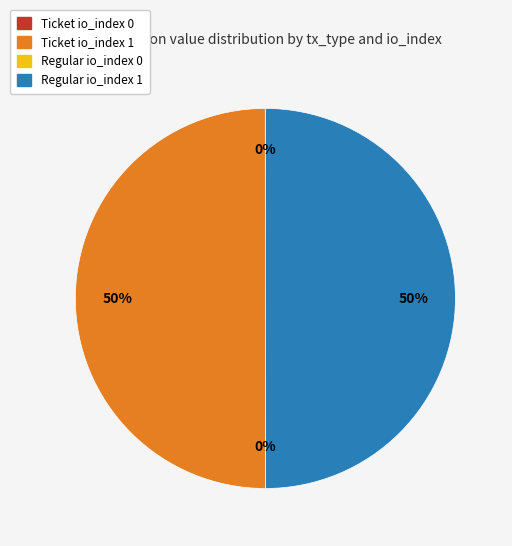

To the nearest percent, what is the difference between the largest and smallest slice percentages?

50%